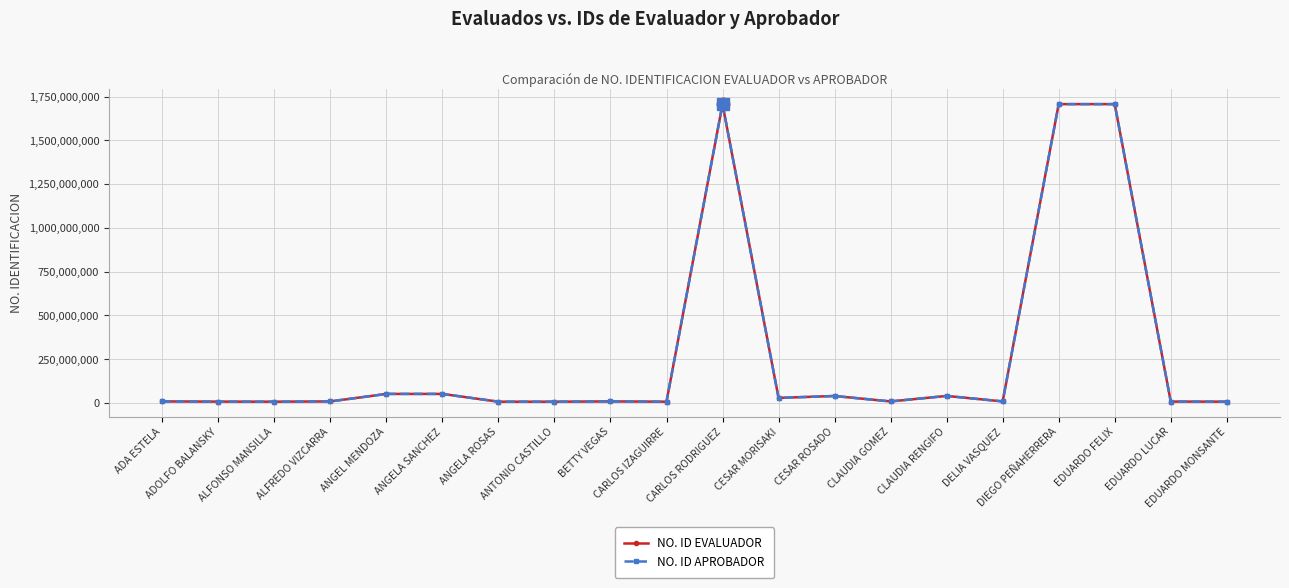

List the labels in order of NO. ID APROBADOR value, largest first.

CARLOS RODRIGUEZ, DIEGO PEÑAHERRERA, EDUARDO FELIX, ANGEL MENDOZA, ANGELA SANCHEZ, CLAUDIA RENGIFO, CESAR ROSADO, CESAR MORISAKI, BETTY VEGAS, ADA ESTELA, ALFREDO VIZCARRA, DELIA VASQUEZ, CLAUDIA GOMEZ, EDUARDO LUCAR, ADOLFO BALANSKY, EDUARDO MONSANTE, ALFONSO MANSILLA, CARLOS IZAGUIRRE, ANGELA ROSAS, ANTONIO CASTILLO